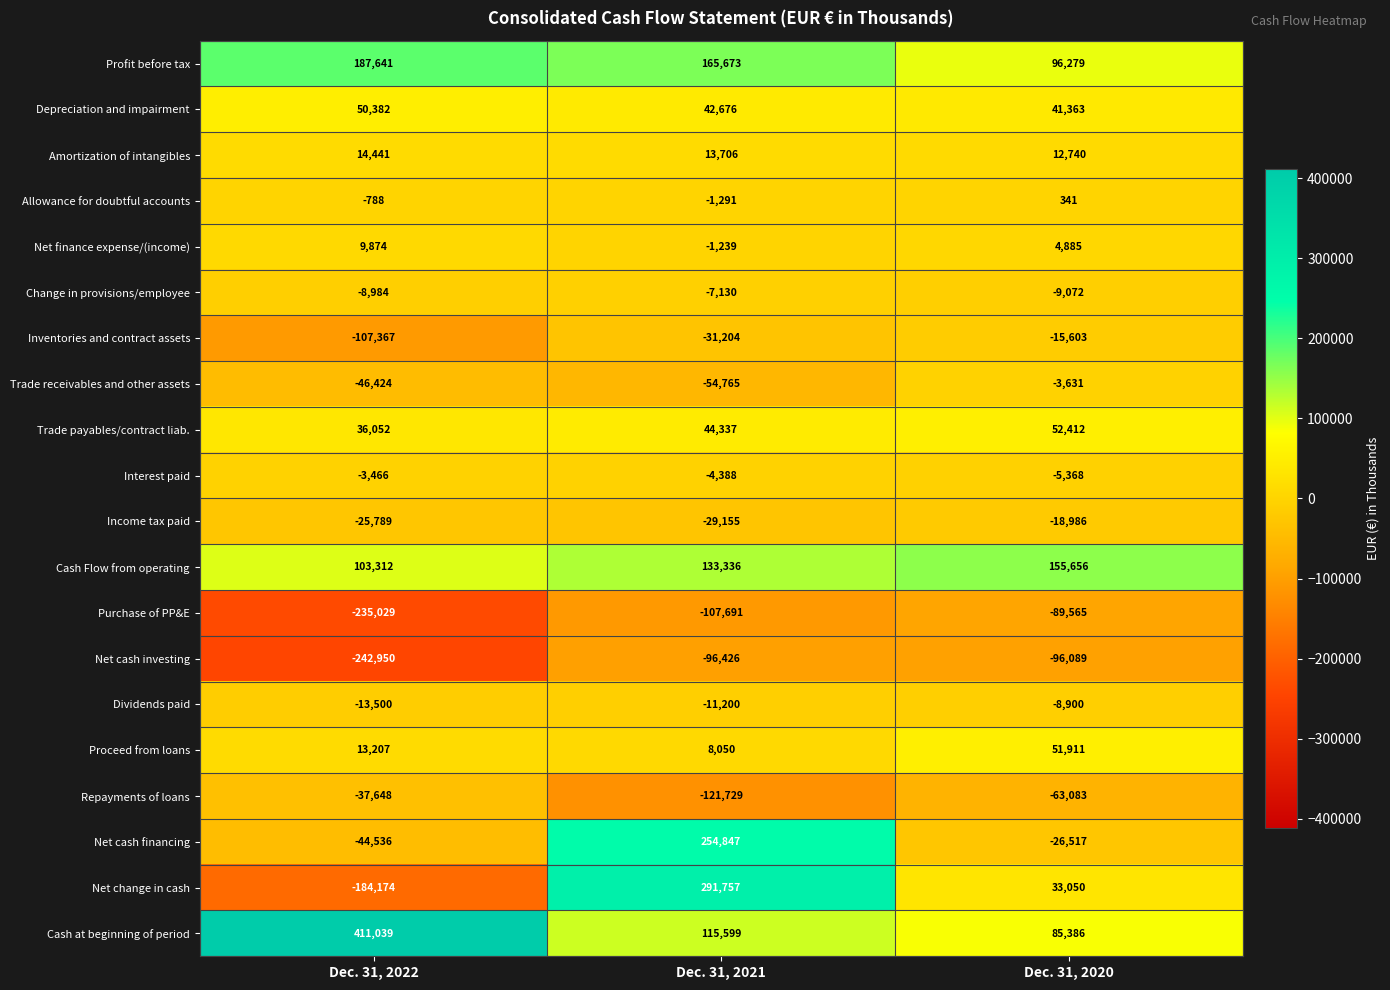

At which category is the sum across all series the highest?

Dec. 31, 2021